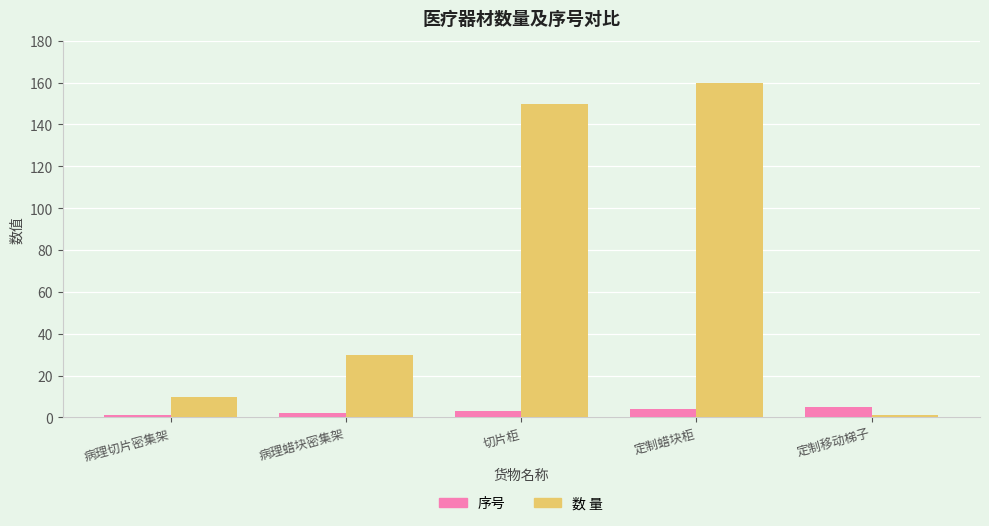

How many groups of bars are there?

5